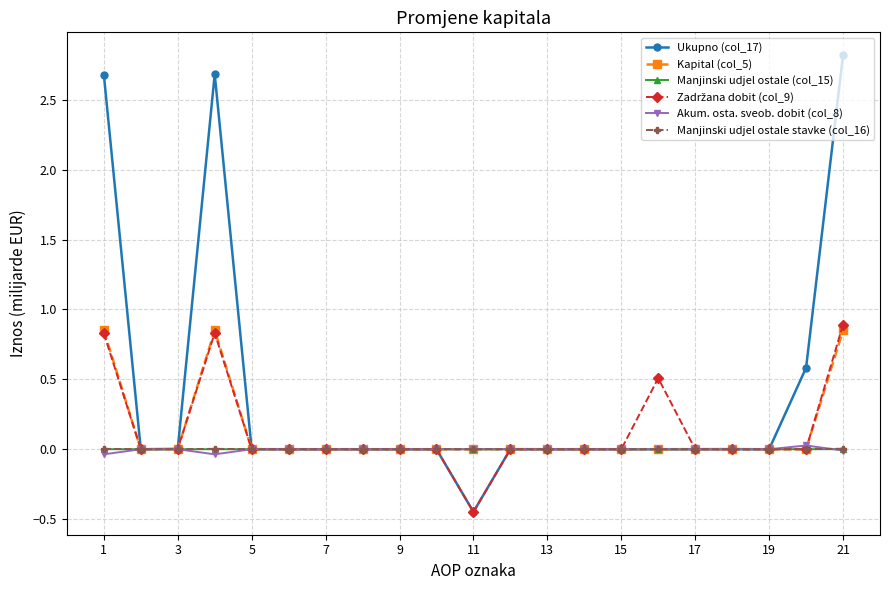

Which series has the widest spread of values?

Ukupno (col_17)